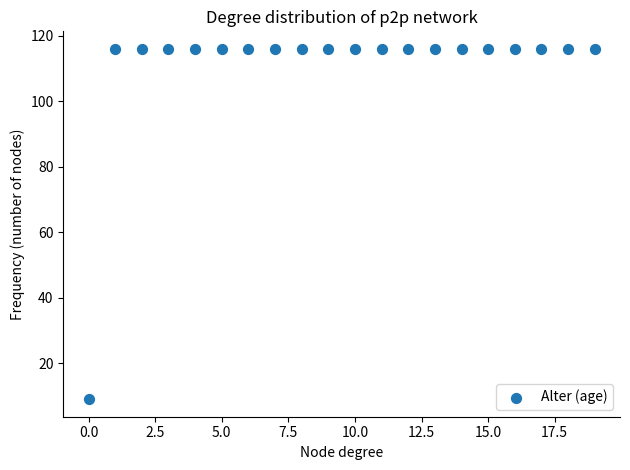

What is the range of Y values (max minus min)?

107